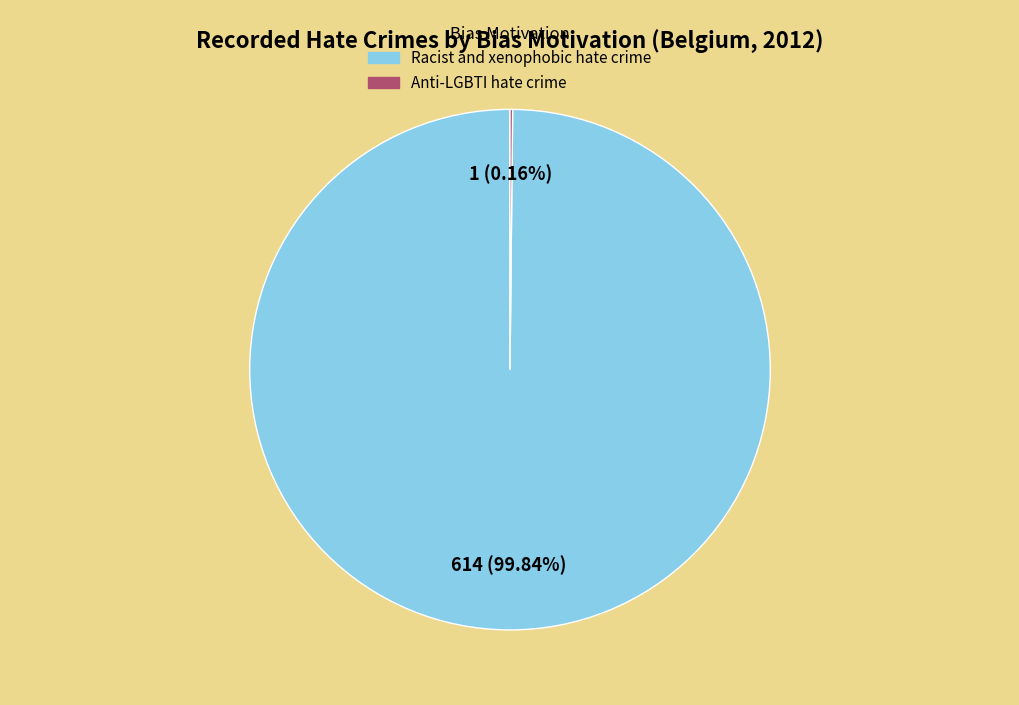

Is there any slice that represents more than half of the pie?

Yes